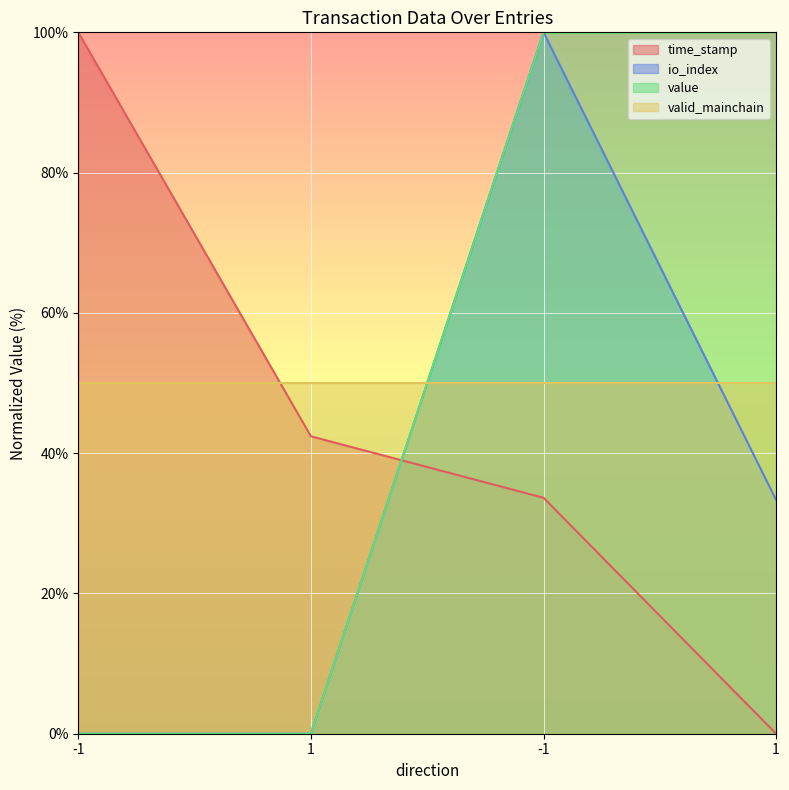

How many values in the io_index series are below 33?

2